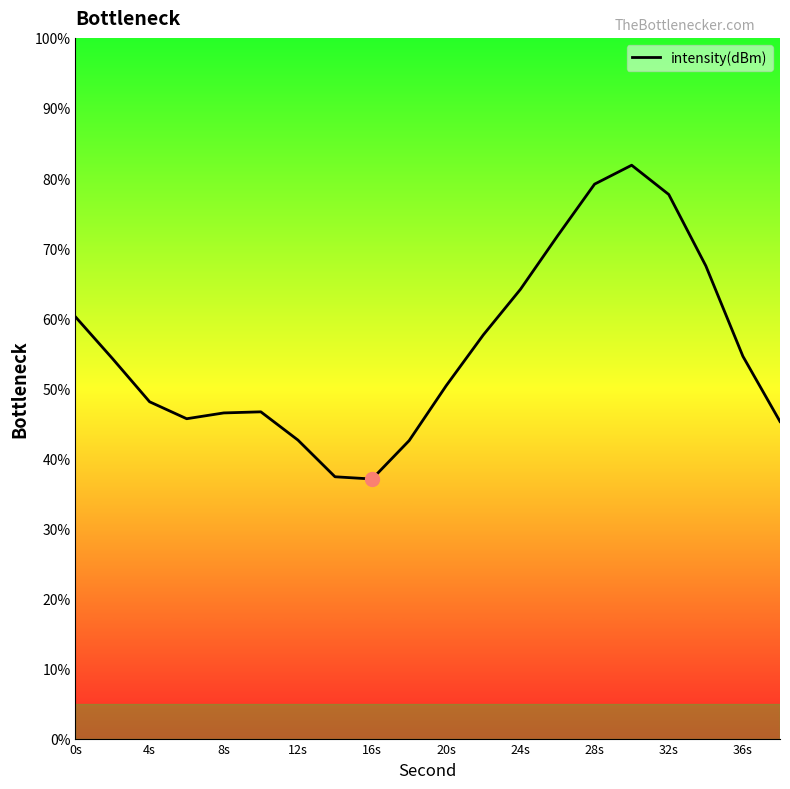

How many data points are above 54?

10